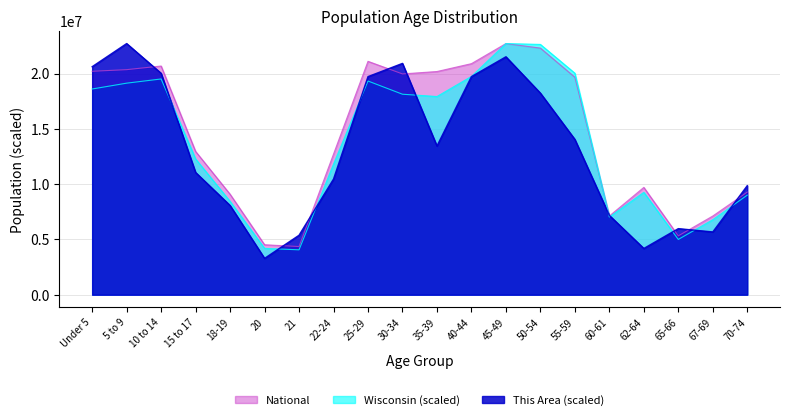

What are all the series names shown in the legend?

National, Wisconsin (scaled), This Area (scaled)